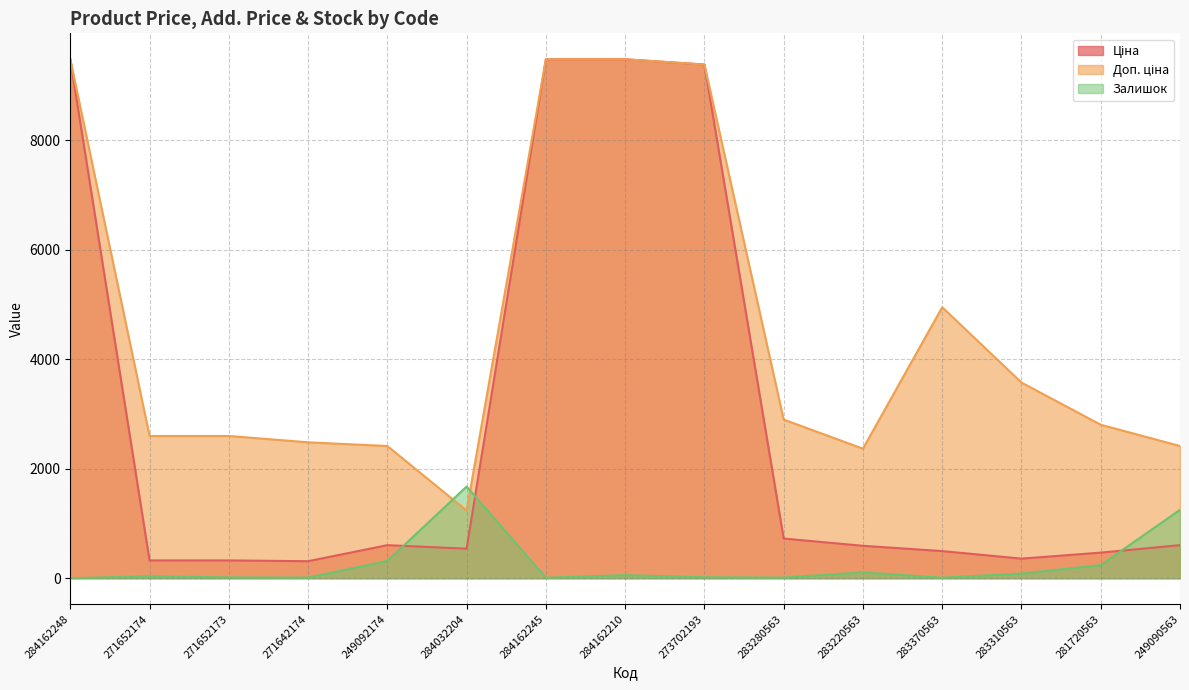

How many lines are shown in the chart?

3